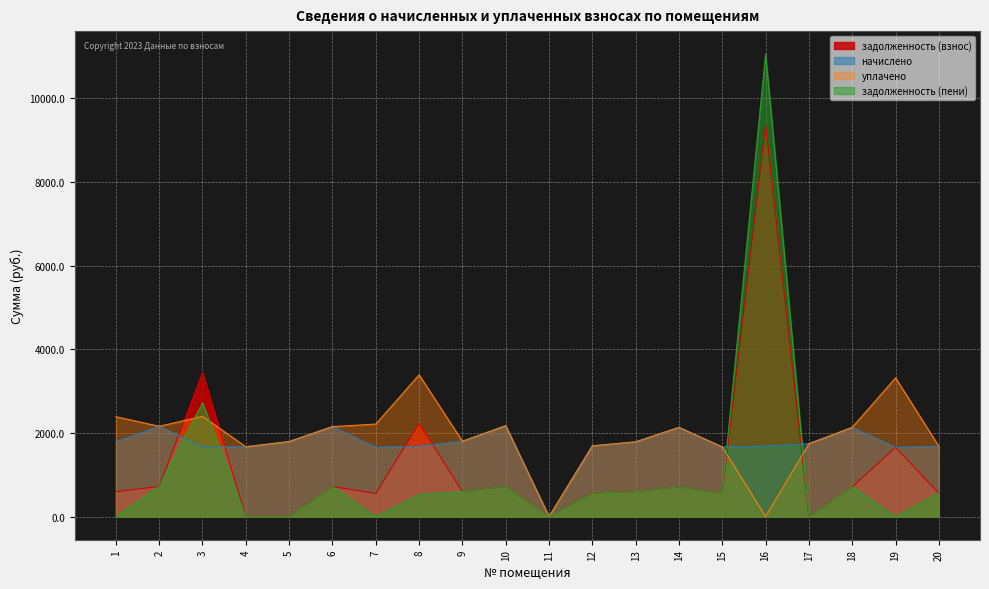

At which category does the chart reach its peak across all series?

16